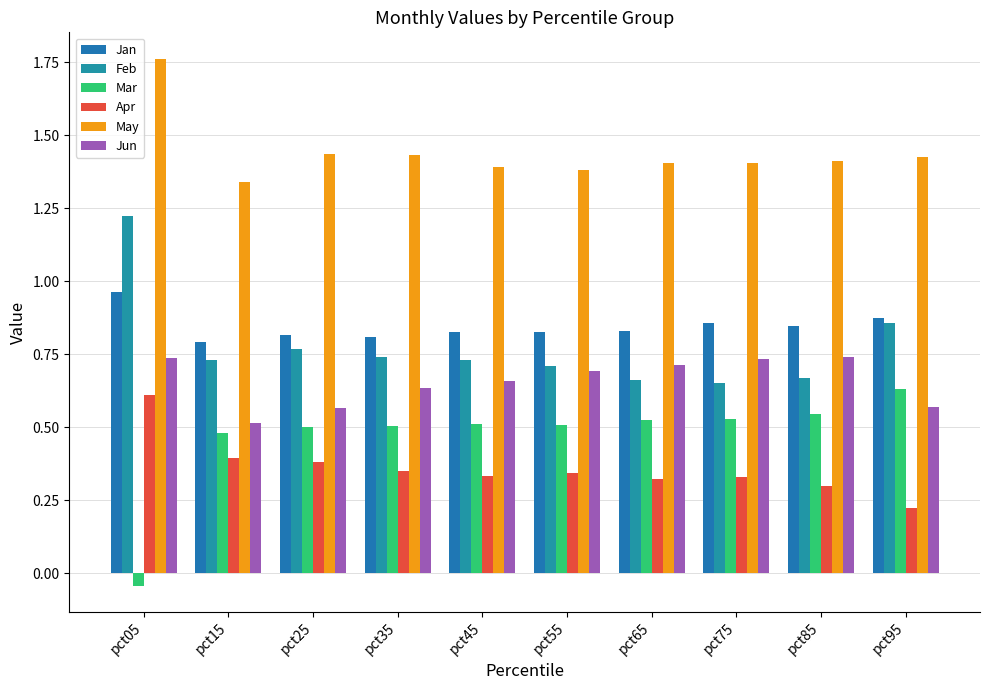

How many groups of bars are there?

10